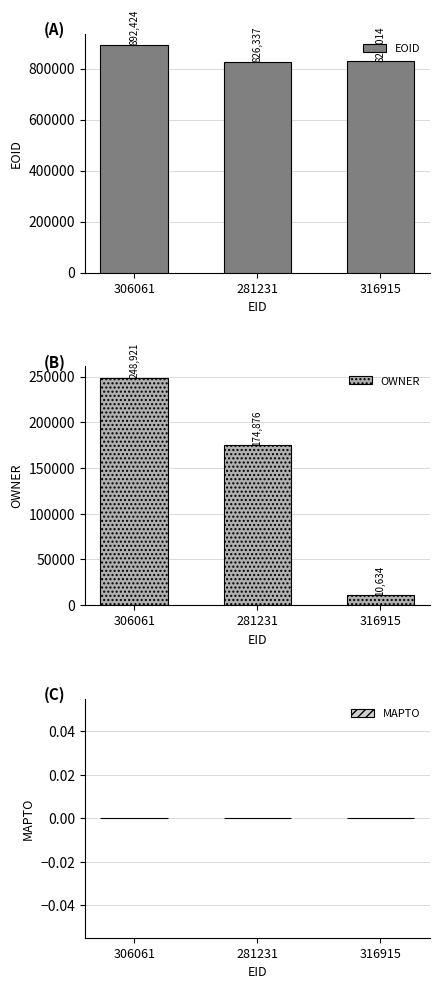

Which series changed the most between 306061 and 316915?

OWNER